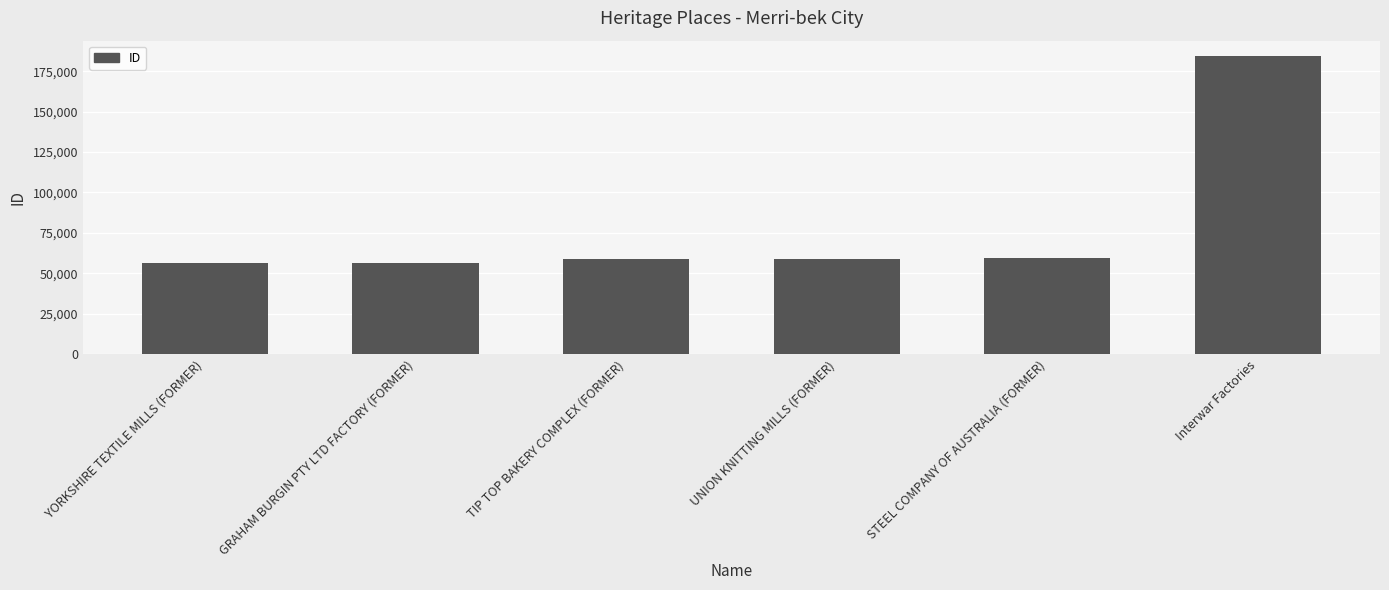

Are the bars grouped side by side (vs. stacked)?

No